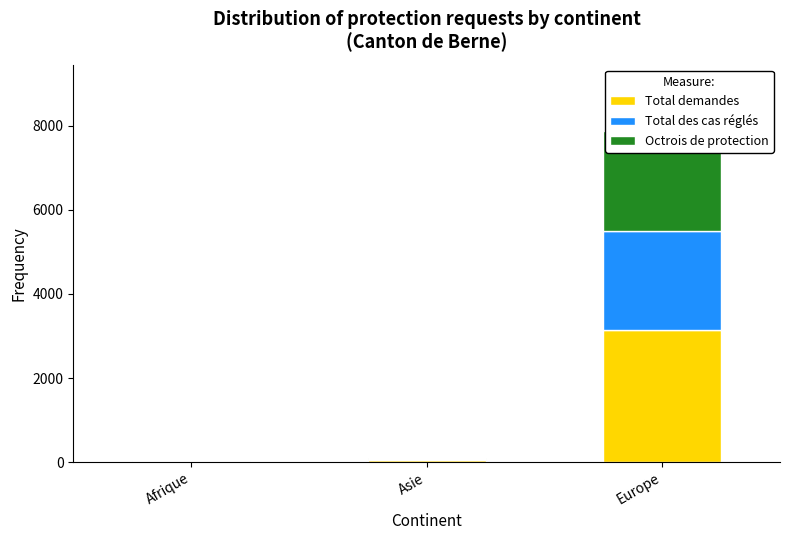

Is the value of Octrois de protection at Asie greater than the value of Total demandes at Europe?

No